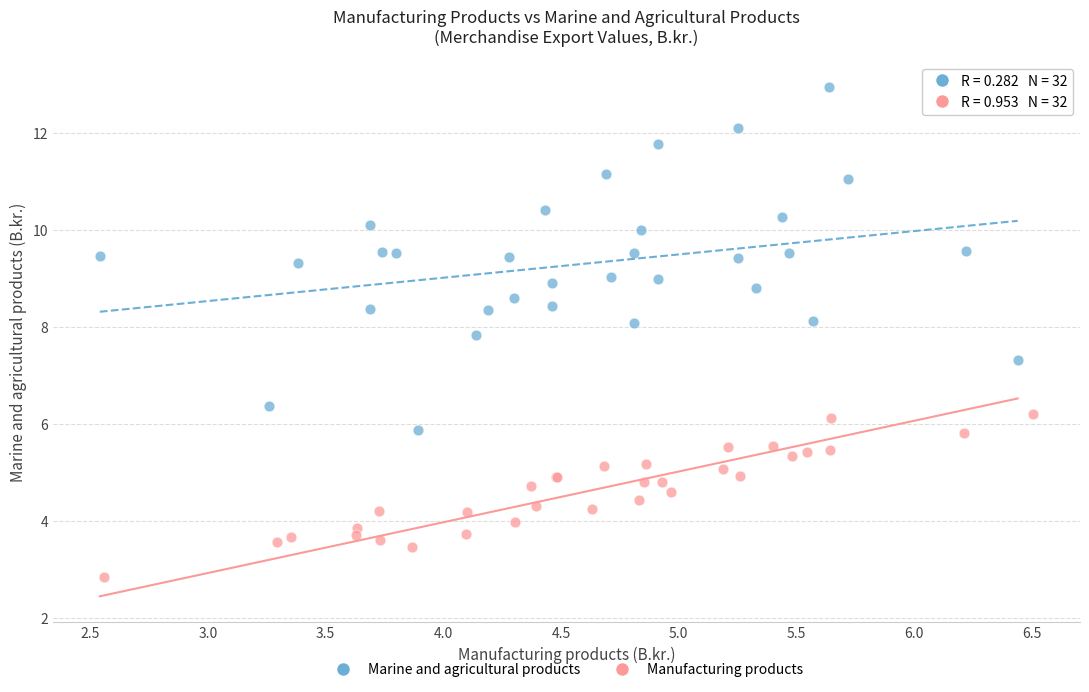

Which series reaches the minimum Y coordinate?

Manufacturing products